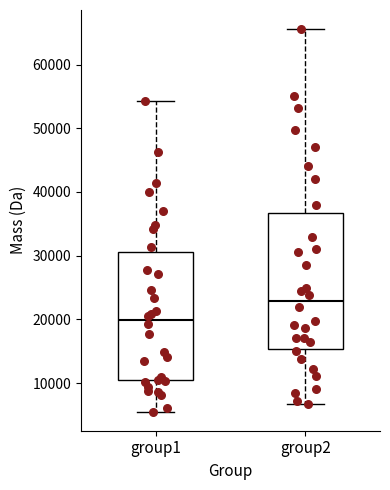

Where does the median line of the box for group1 sit on the y-axis? The values are not printed on the chart, so give them approximately, as read against the axis.

20000